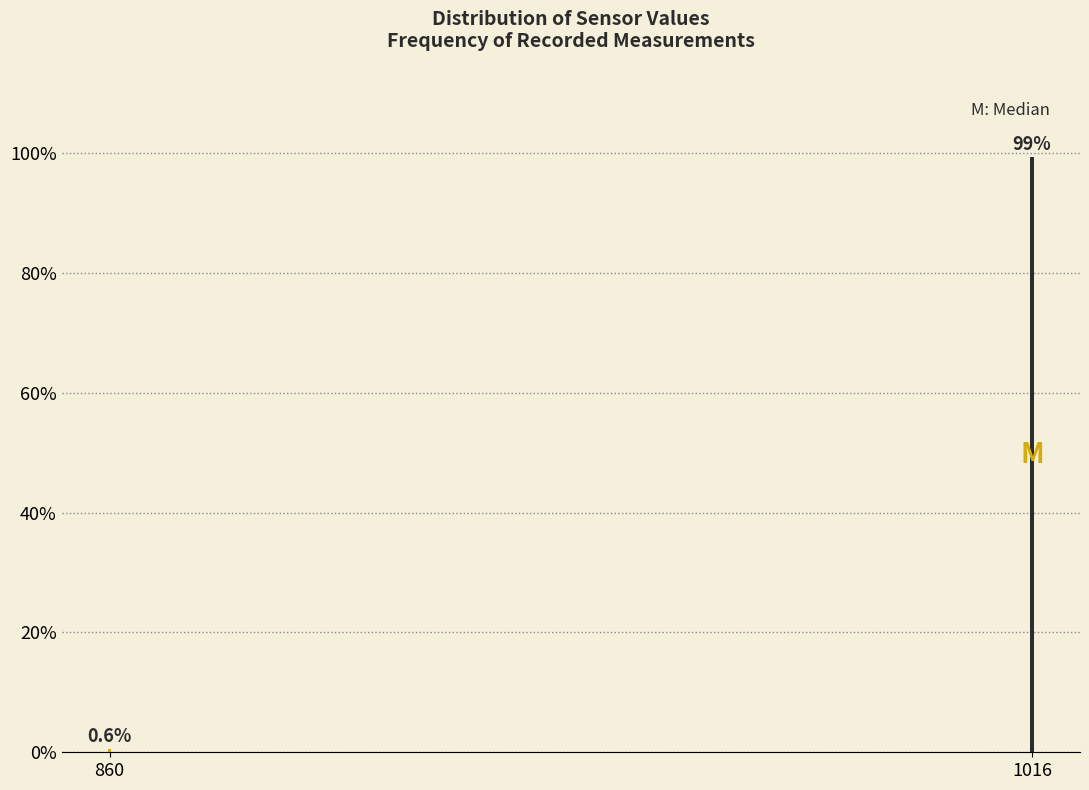

Reading left to right, extract all data points from this chart.

0.6	99.4